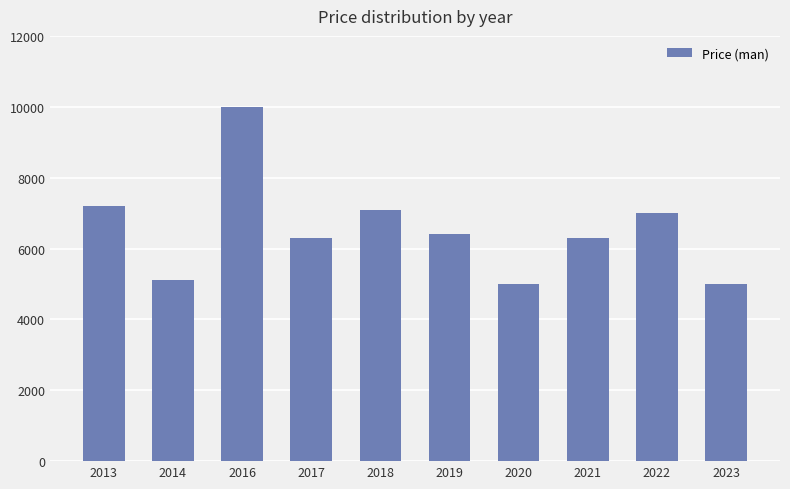

At which label is the value closest to 7500?

2013